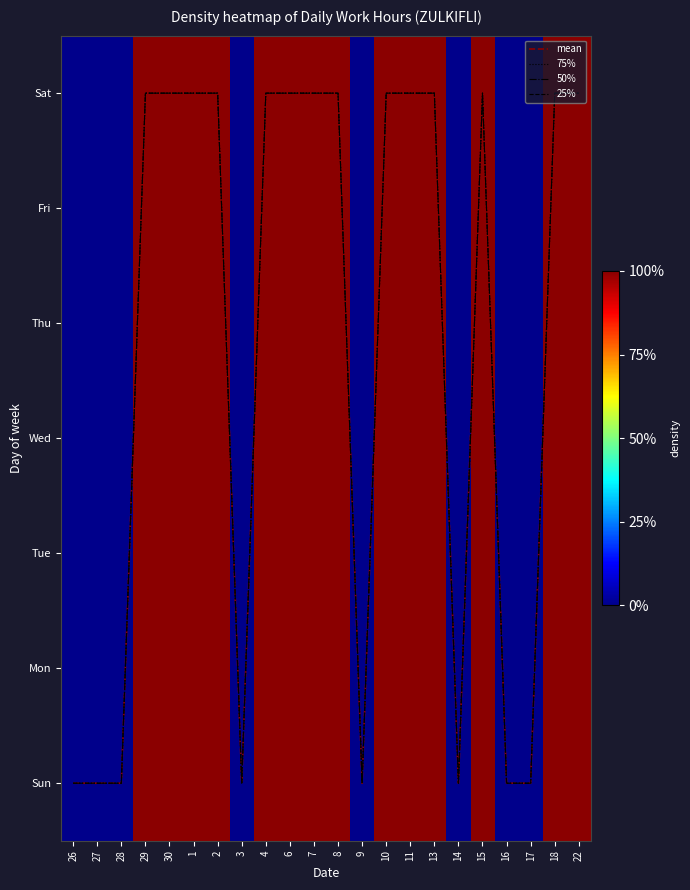

The value of mean at 14 is 3. True or false?

False